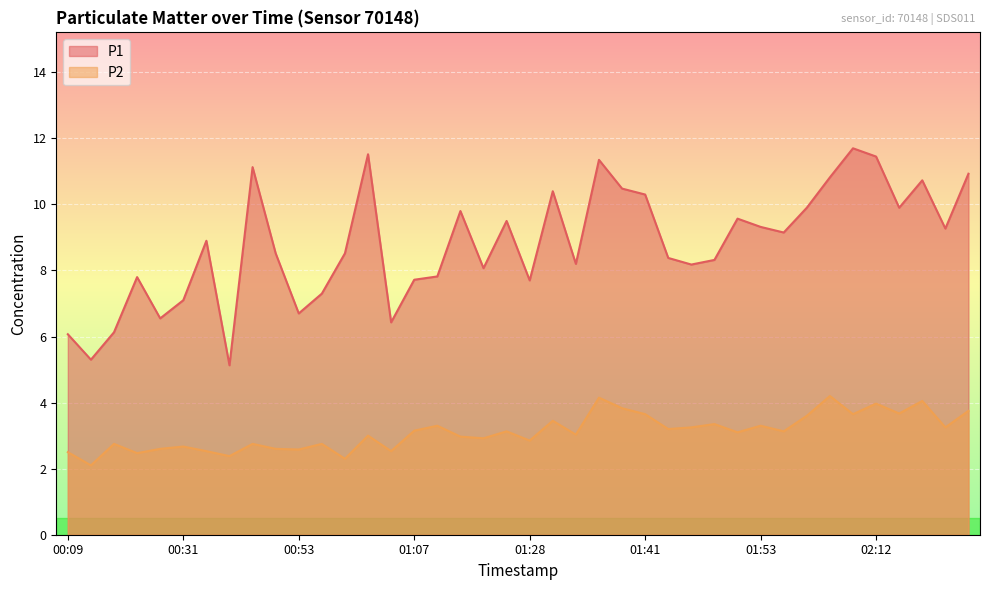

What is the sum of the P1 values at 00:23 and 00:17?

14.3